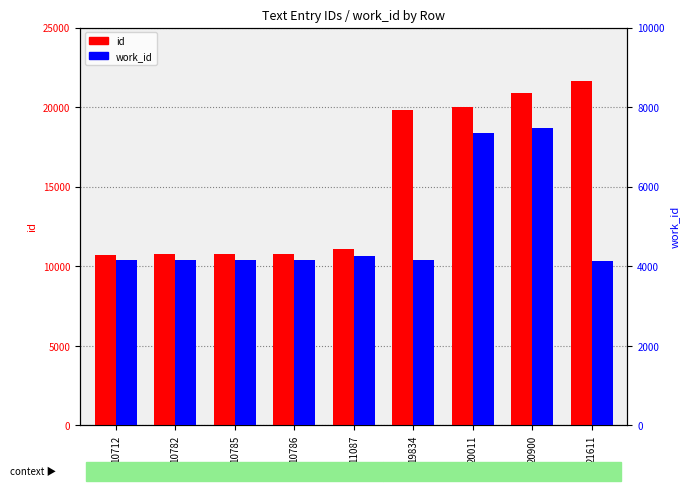

Are the bars horizontal?

No